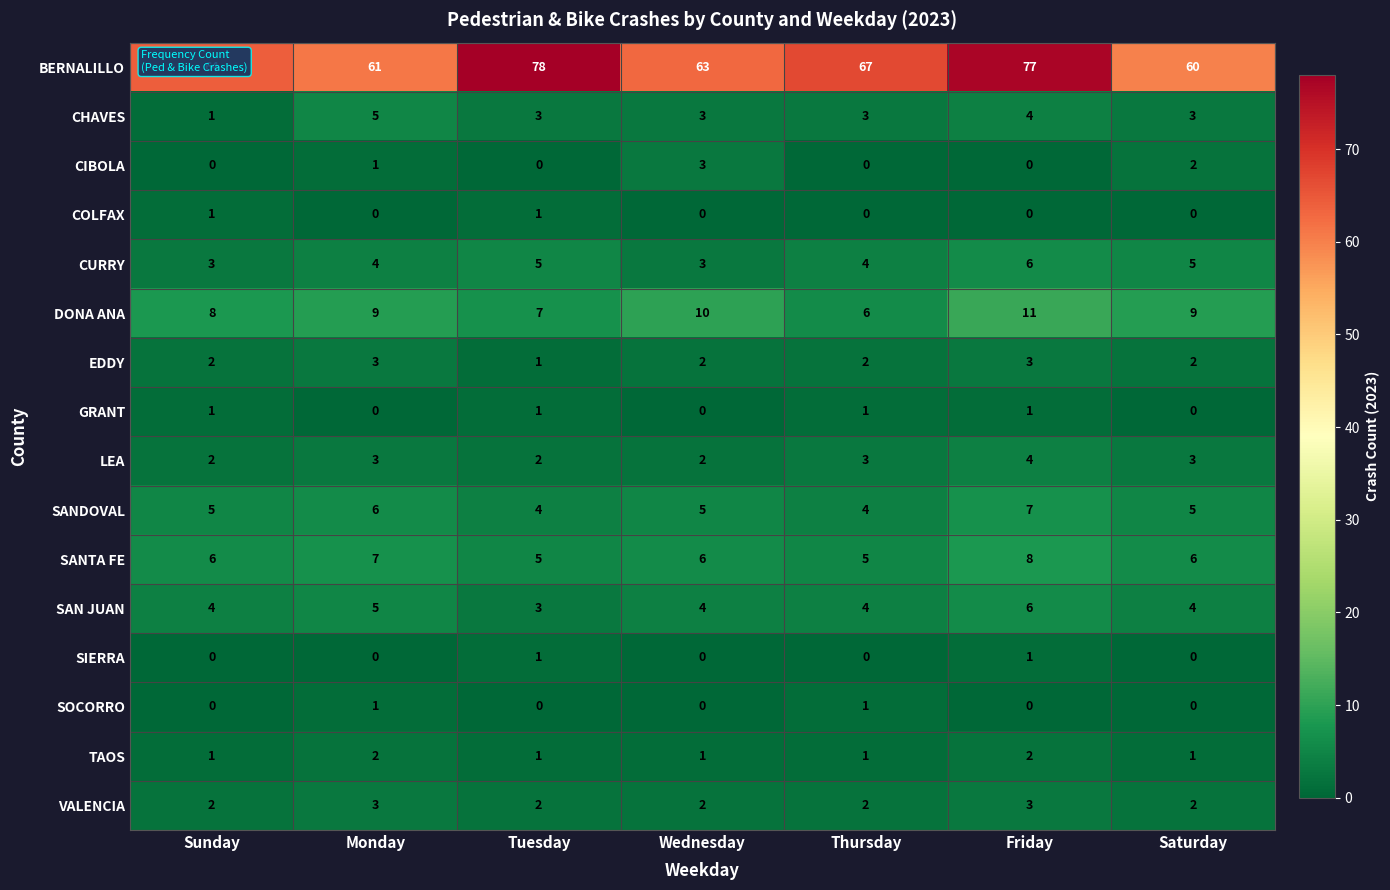

Which label corresponds to the largest value in the chart?

Tuesday